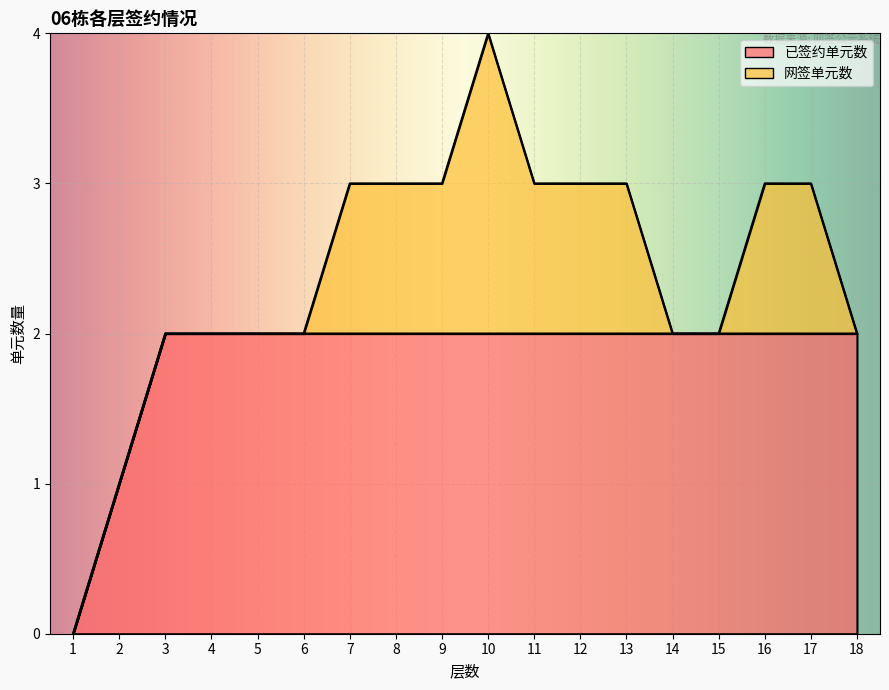

Does the chart display data point markers on the line(s)?

No